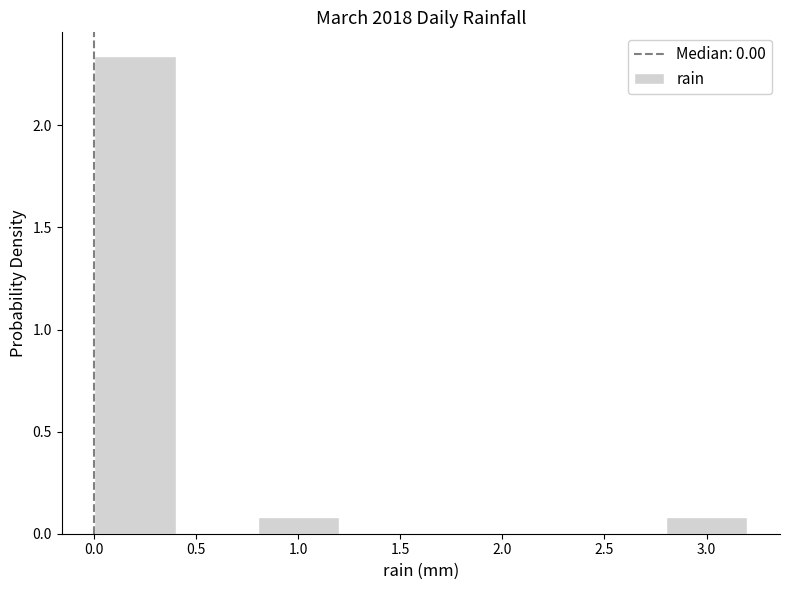

How tall is the bar that spans 2.8 to 3.2 on the x-axis? The values are not printed on the chart, so give them approximately, as read against the axis.

0.10